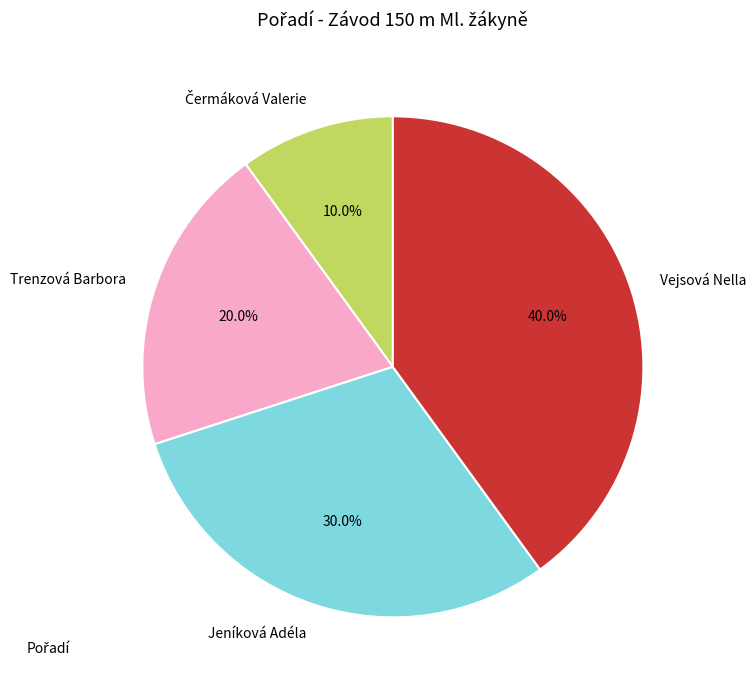

What is the largest slice in the pie chart?

Vejsová Nella